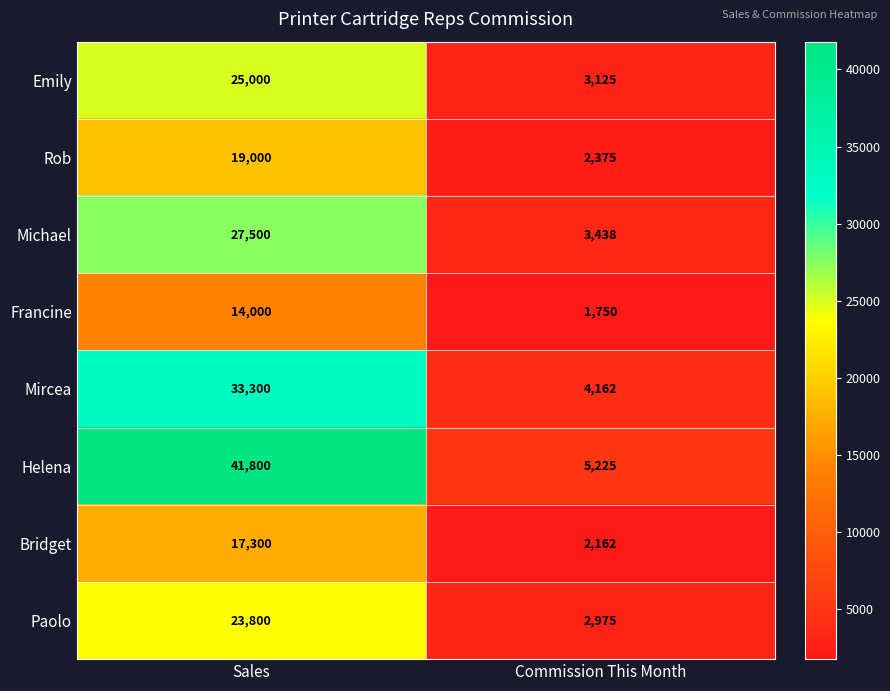

What is the average value of the Michael series?

15469